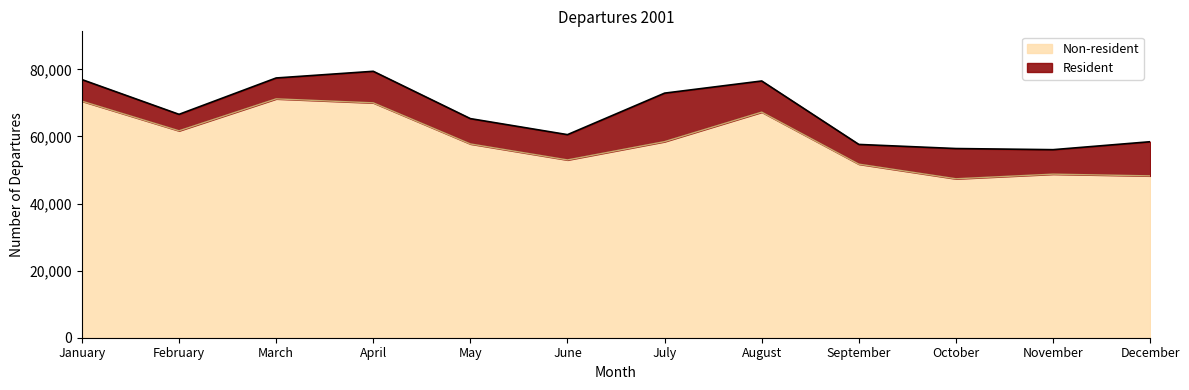

How many values exceed 58462?

5